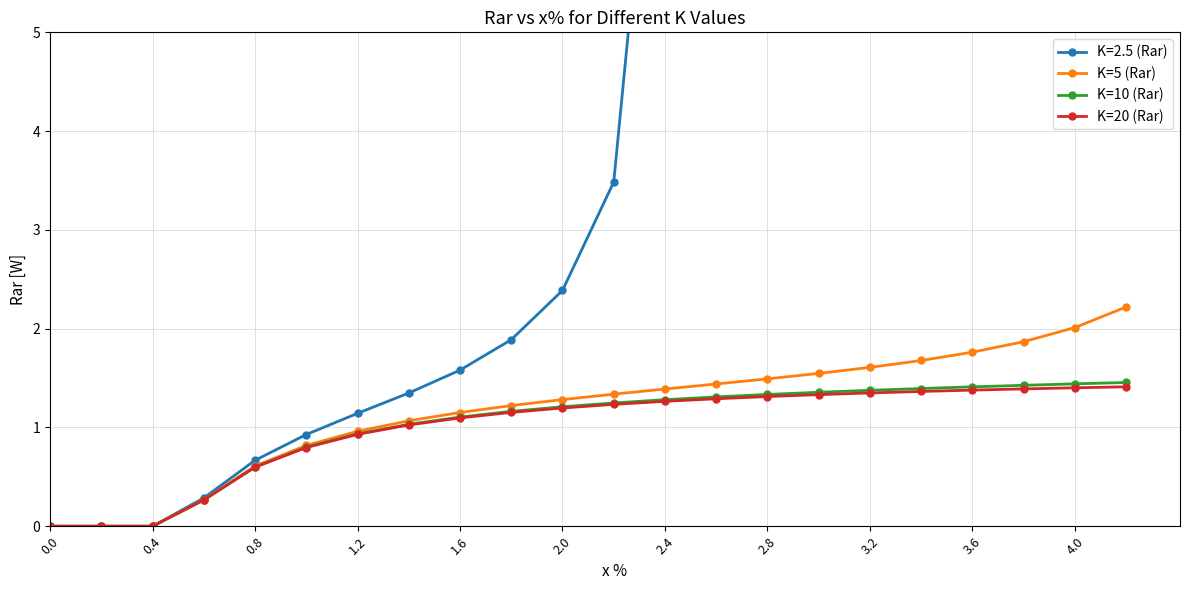

The K=20 (Rar) series shows 1.4 at 4.0. True or false?

True